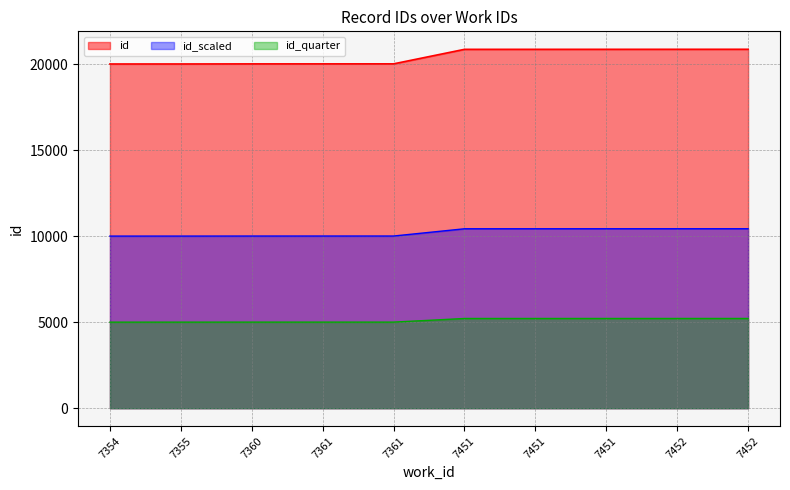

What is the smallest value displayed?

5002.5